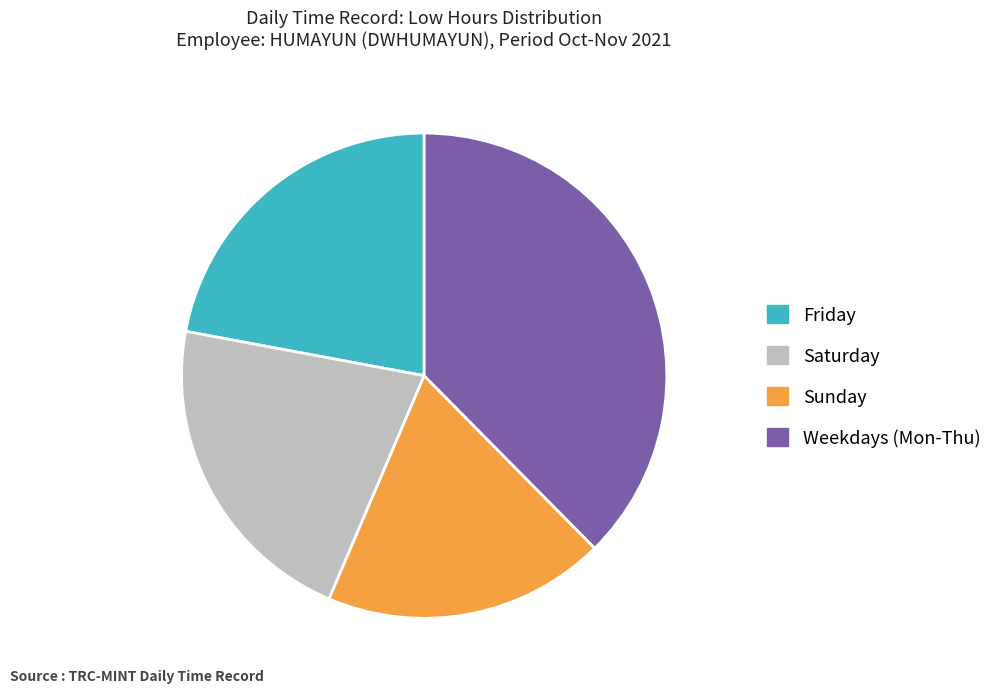

How many segments does this pie chart have?

4